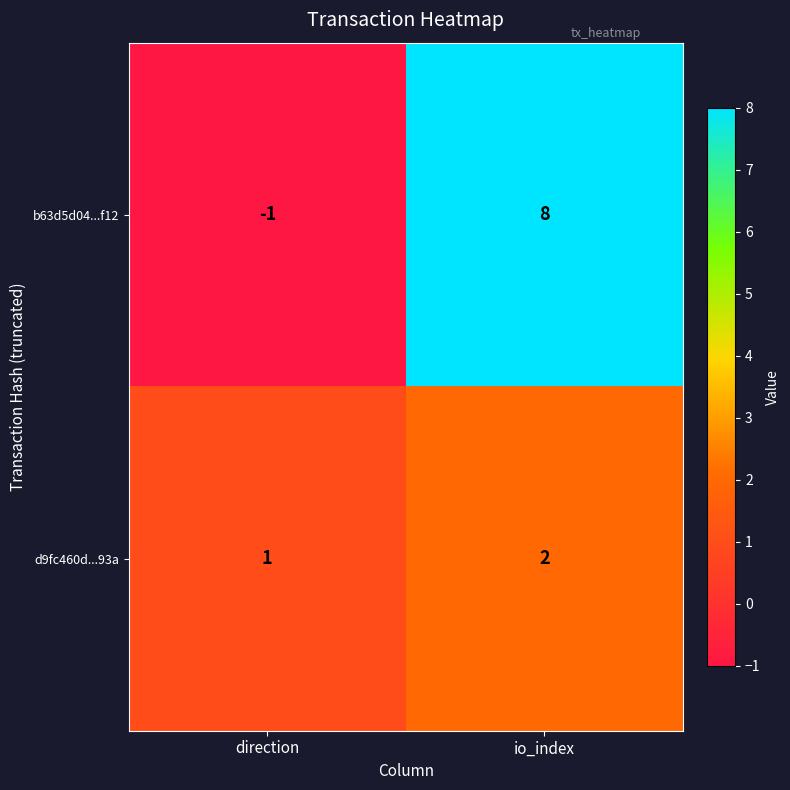

Rank the series at direction from highest to lowest value.

d9fc460d...93a, b63d5d04...f12